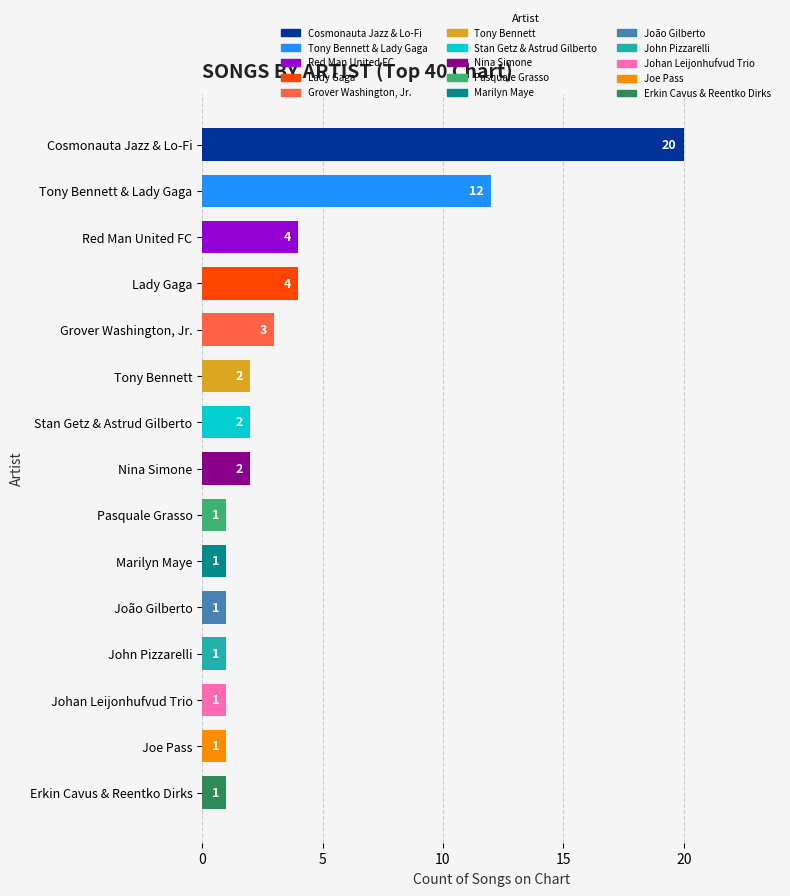

How many bars are there in total?

15